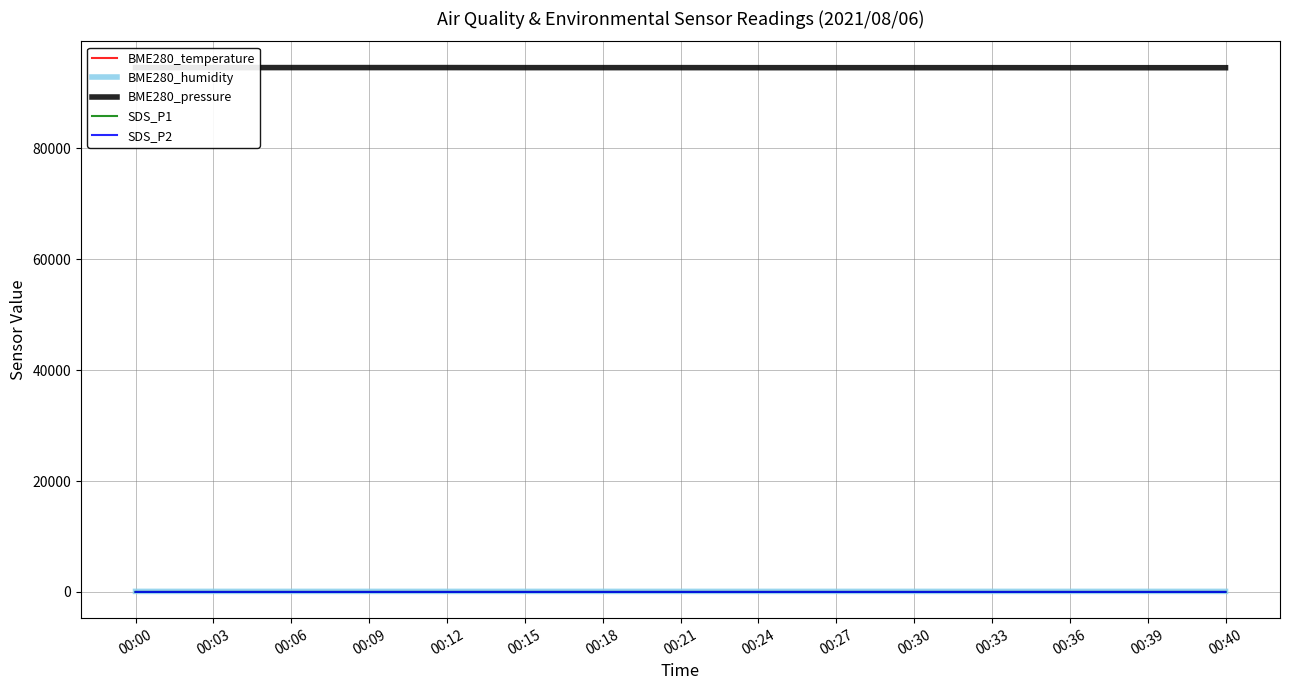

What is the value of the BME280_humidity point at the 3rd from the left?

99.6